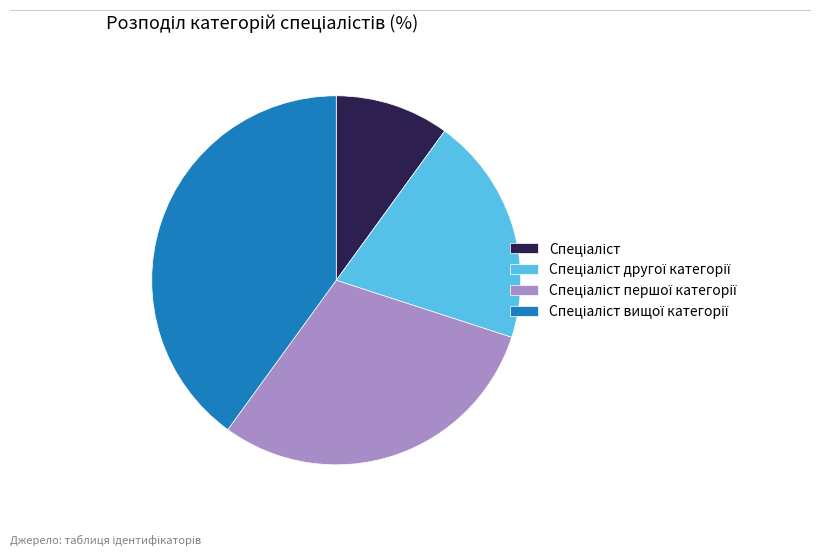

Is there any slice that represents more than half of the pie?

No